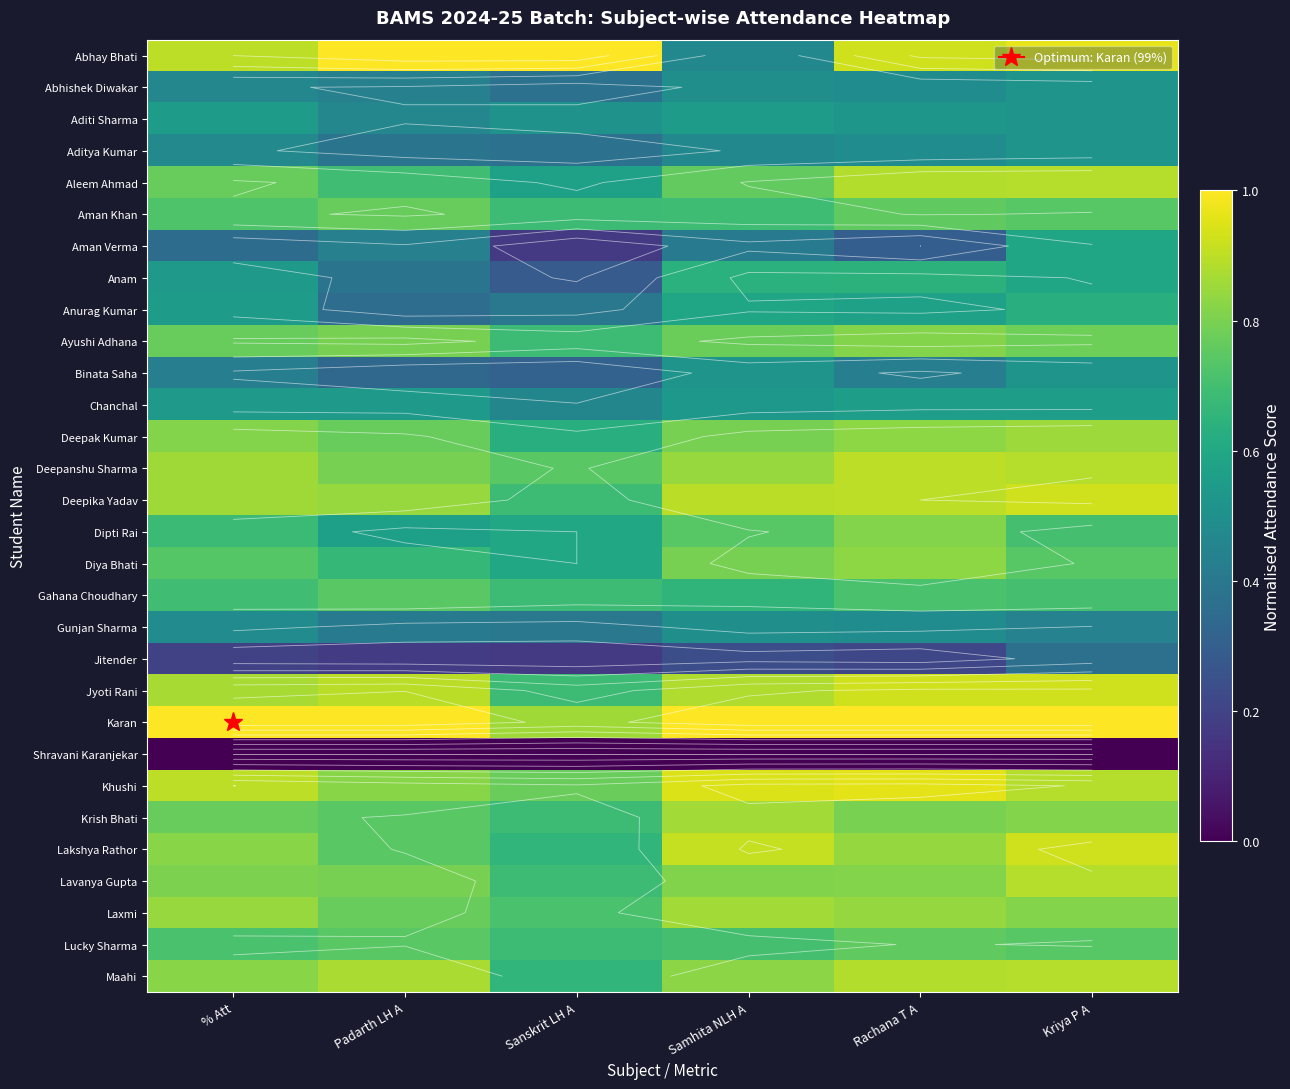

Rank the series by their maximum value, from lowest to highest.

Shravani Karanjekar, Jitender, Gunjan Sharma, Abhishek Diwakar, Aditya Kumar, Binata Saha, Aditi Sharma, Chanchal, Aman Verma, Anurag Kumar, Anam, Gahana Choudhary, Lucky Sharma, Aman Khan, Ayushi Adhana, Dipti Rai, Diya Bhati, Deepak Kumar, Krish Bhati, Laxmi, Aleem Ahmad, Lavanya Gupta, Maahi, Deepanshu Sharma, Deepika Yadav, Lakshya Rathor, Jyoti Rani, Khushi, Abhay Bhati, Karan